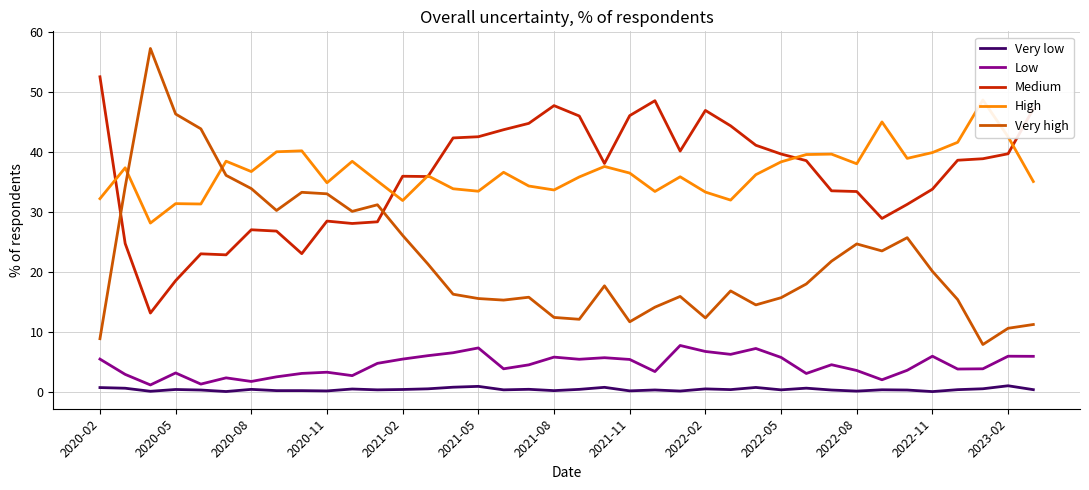

Which series has the largest range (max minus min)?

Very high